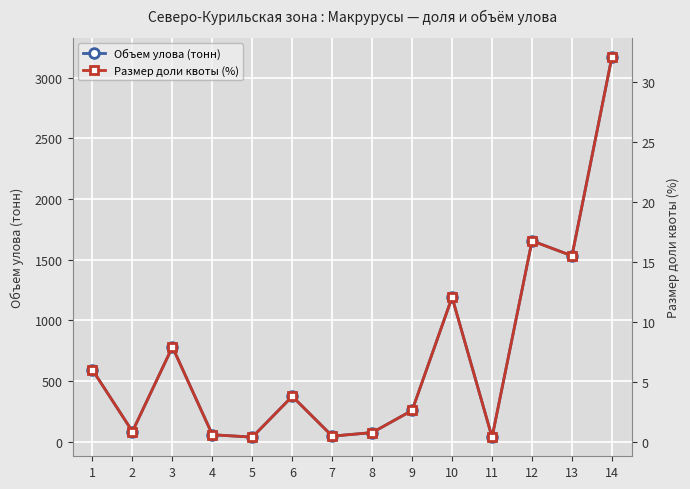

Between 5 and 12, which series saw the biggest shift?

Объем улова (тонн)